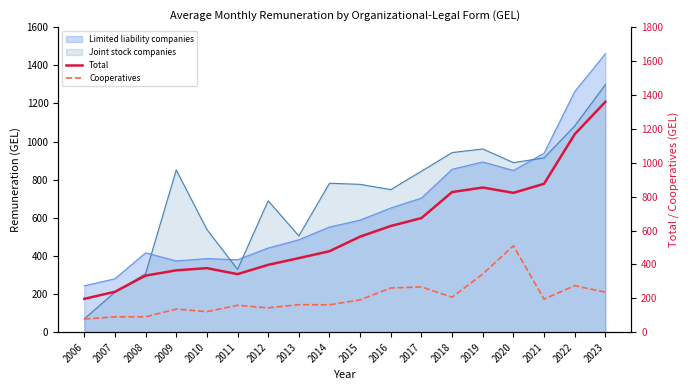

How many interior local peaks does the Total series have?

2